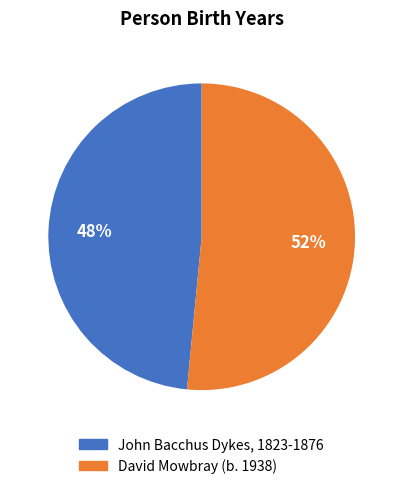

Which has a higher value, David Mowbray (b. 1938) or John Bacchus Dykes, 1823-1876?

David Mowbray (b. 1938)